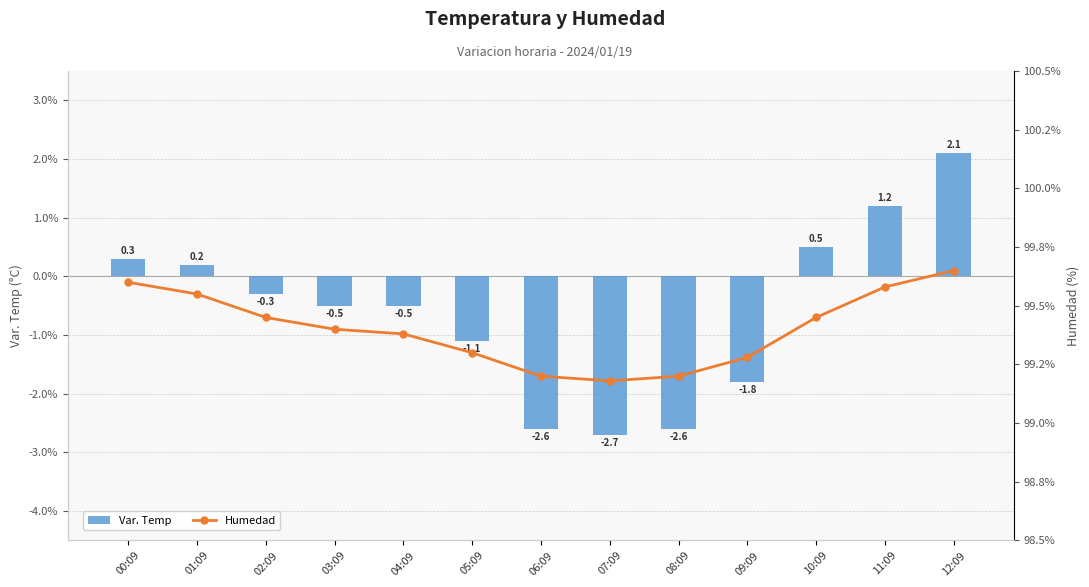

Which series has the largest total across all categories?

Humedad